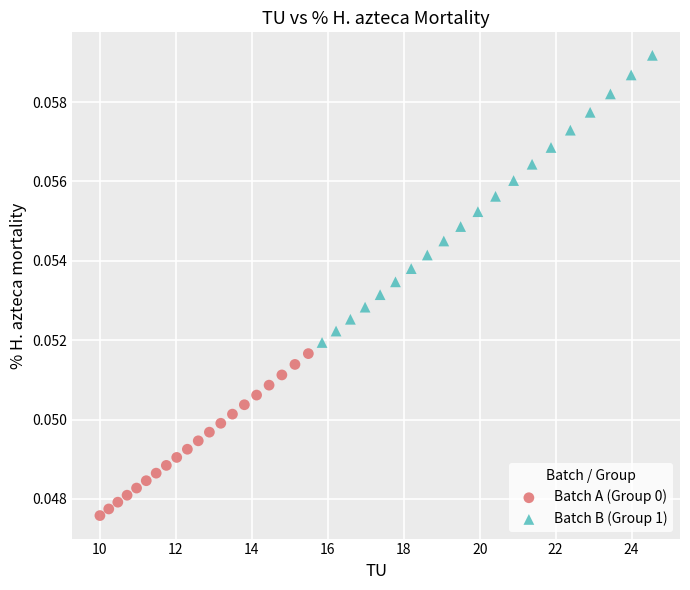

Which series has the widest spread of Y values?

Batch B (Group 1)